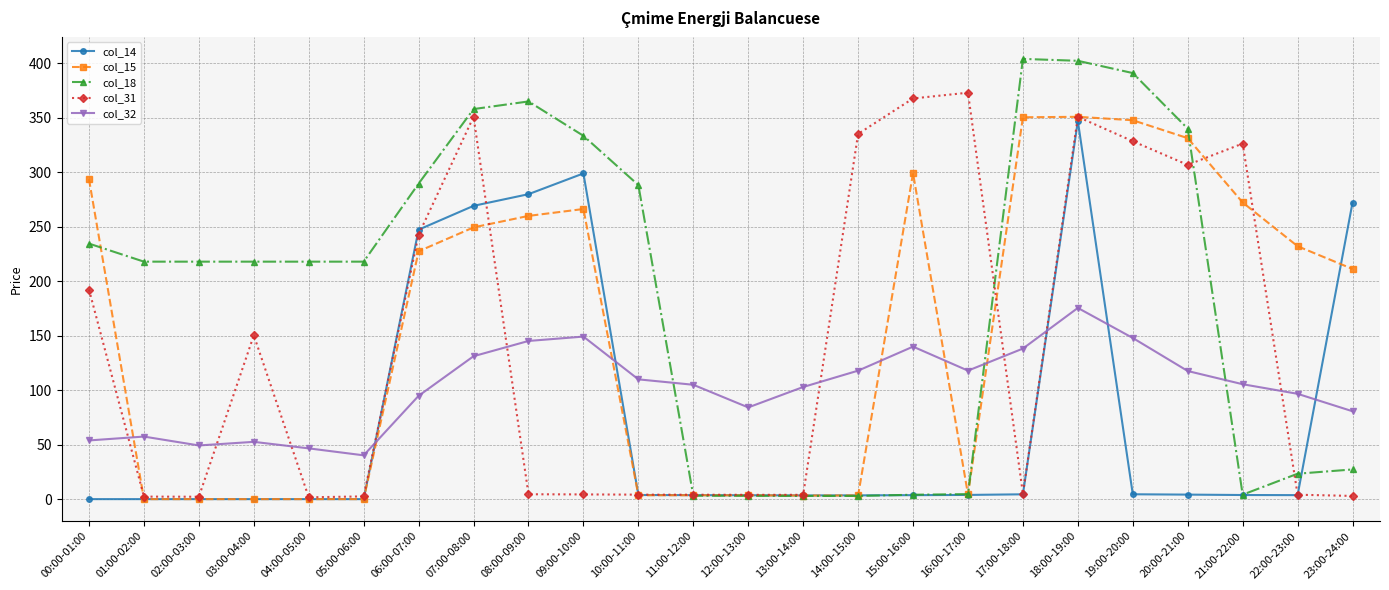

Which series ends up on top after the final intersection of col_15 and col_32?

col_15